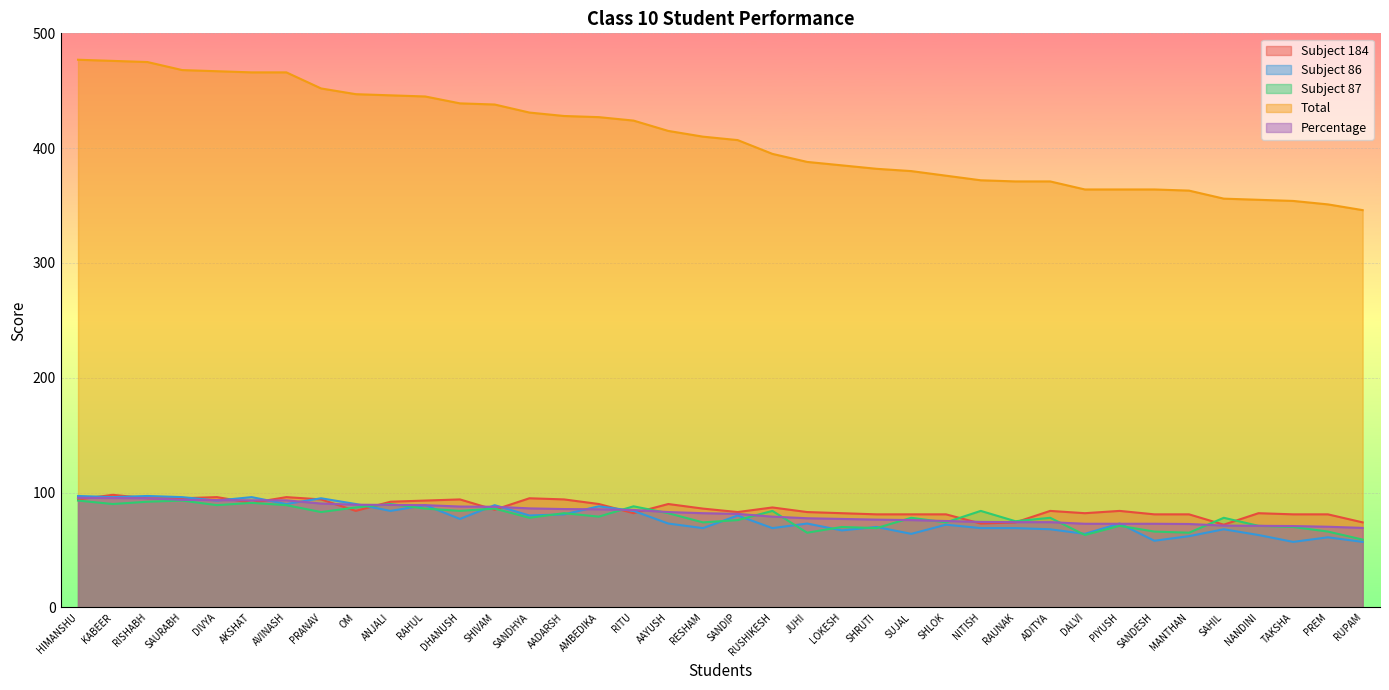

At which label does Percentage first exceed 410?

HIMANSHU